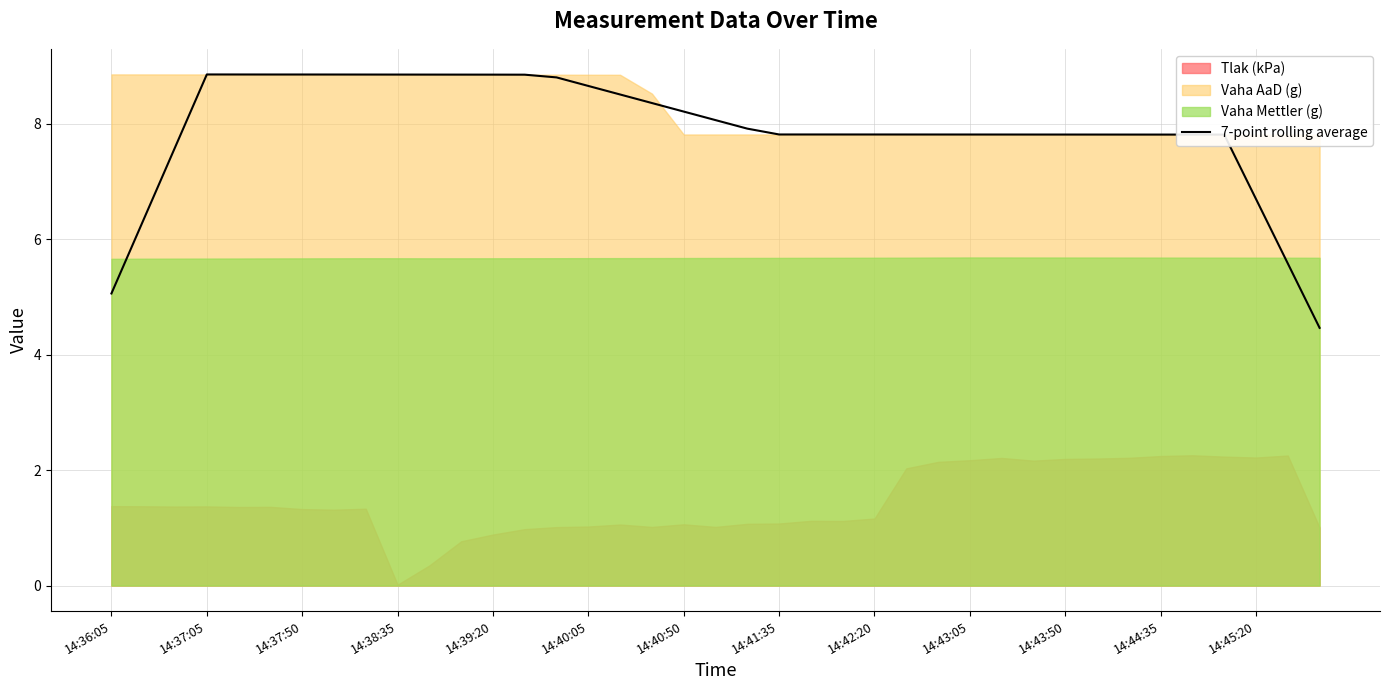

The 7-point rolling average series shows 8.2 at 14:40:50. True or false?

True